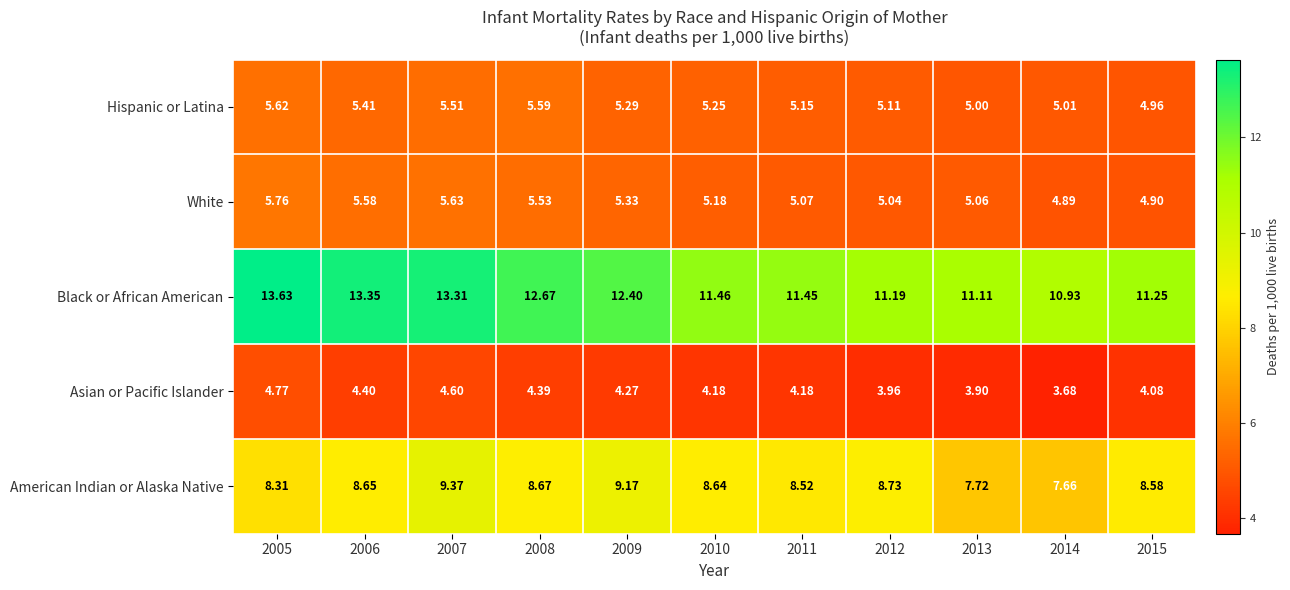

List the series in order of their peak value, highest first.

Black or African American, American Indian or Alaska Native, White, Hispanic or Latina, Asian or Pacific Islander